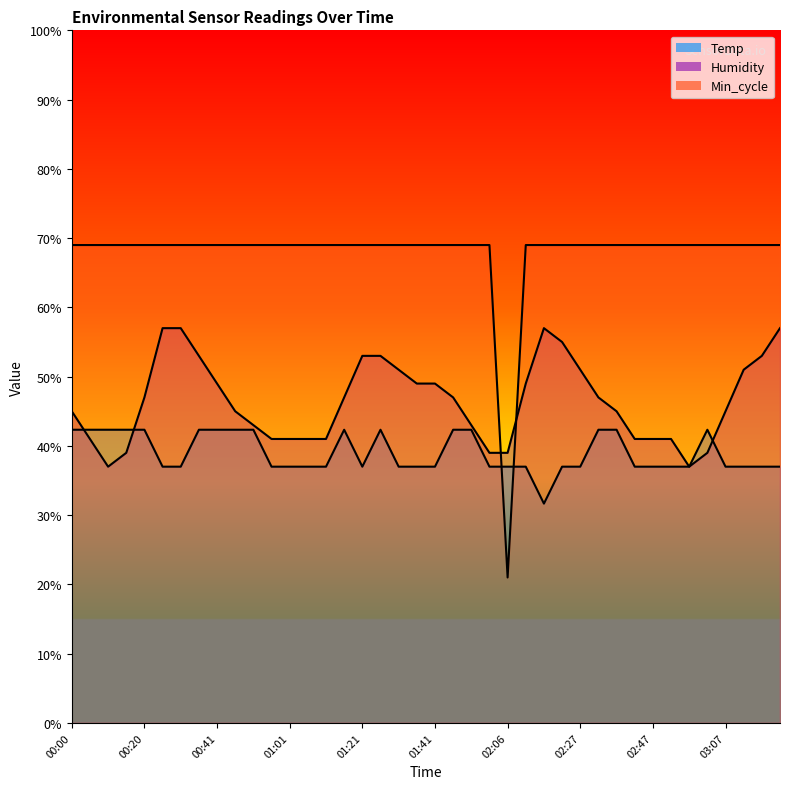

Which series has the widest spread of values?

Min_cycle